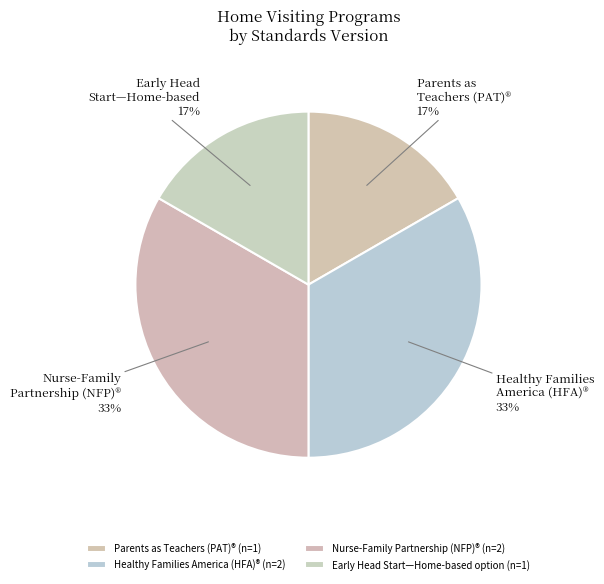

How many segments does this pie chart have?

4